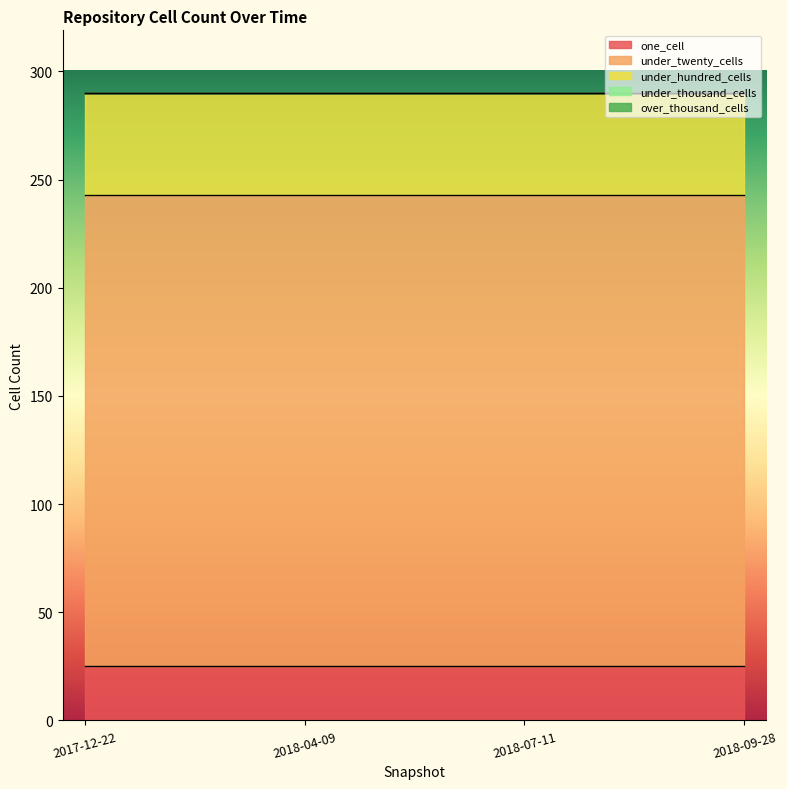

Reading left to right, what are all the values shown in this chart?

one_cell: 25	25	25	25
under_twenty_cells: 218	218	218	218
under_hundred_cells: 47	47	47	47
under_thousand_cells: 0	0	0	0
over_thousand_cells: 0	0	0	0